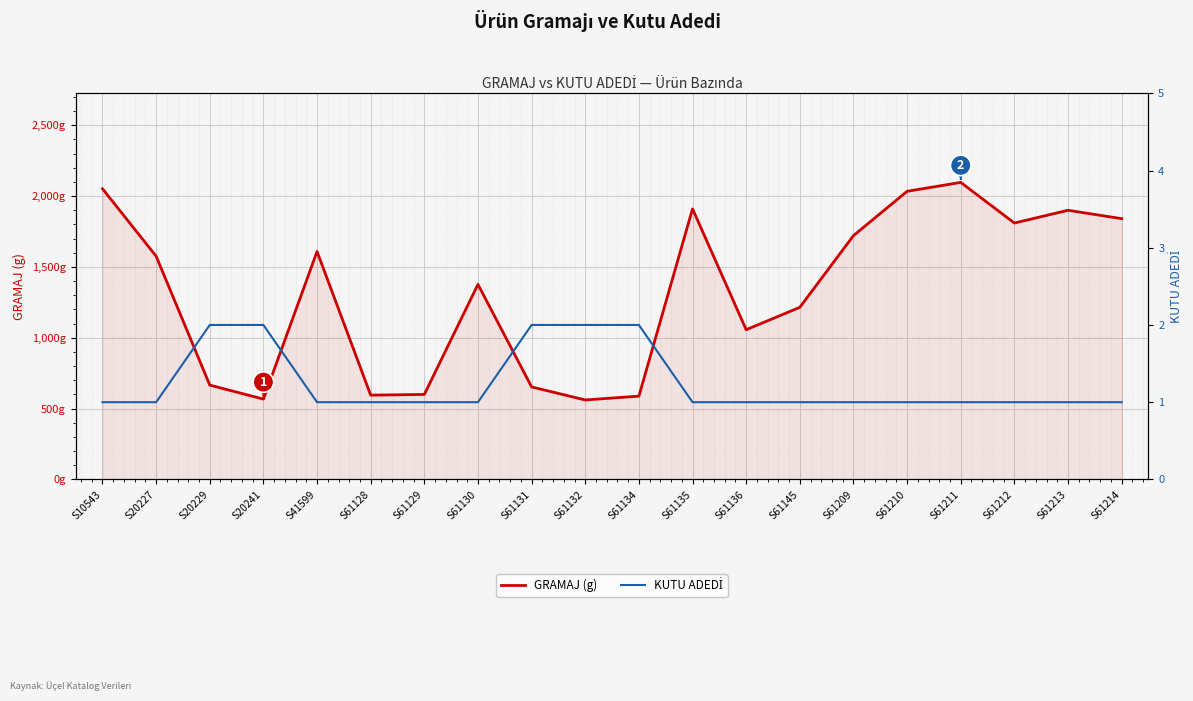

Rank the categories by KUTU ADEDİ value from highest to lowest.

S20229, S20241, S61131, S61132, S61134, S10543, S20227, S41599, S61128, S61129, S61130, S61135, S61136, S61145, S61209, S61210, S61211, S61212, S61213, S61214